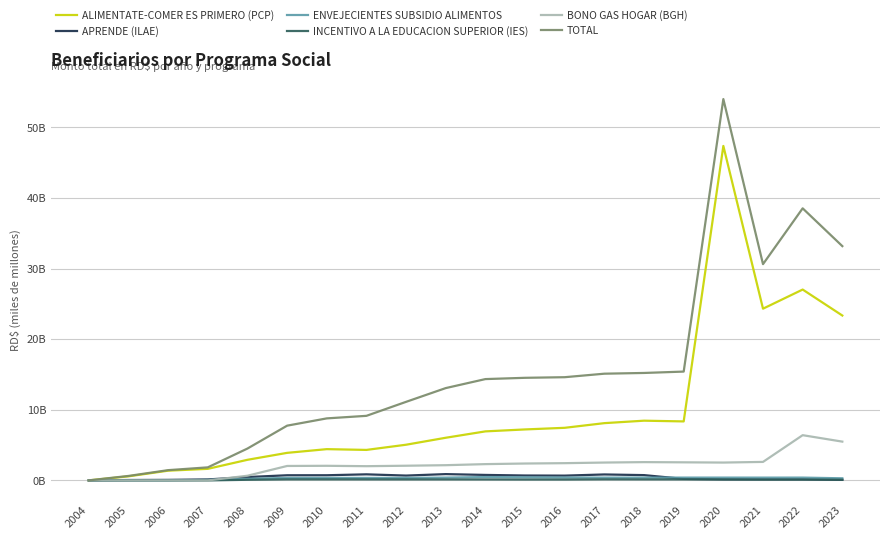

Which series has the largest total across all categories?

TOTAL